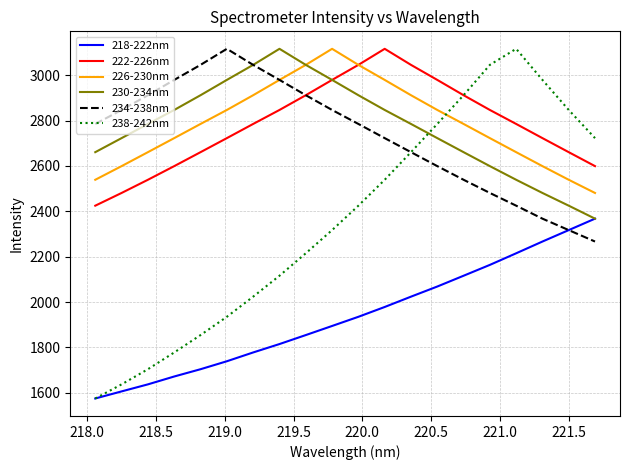

What is the greatest value displayed?

3116.2